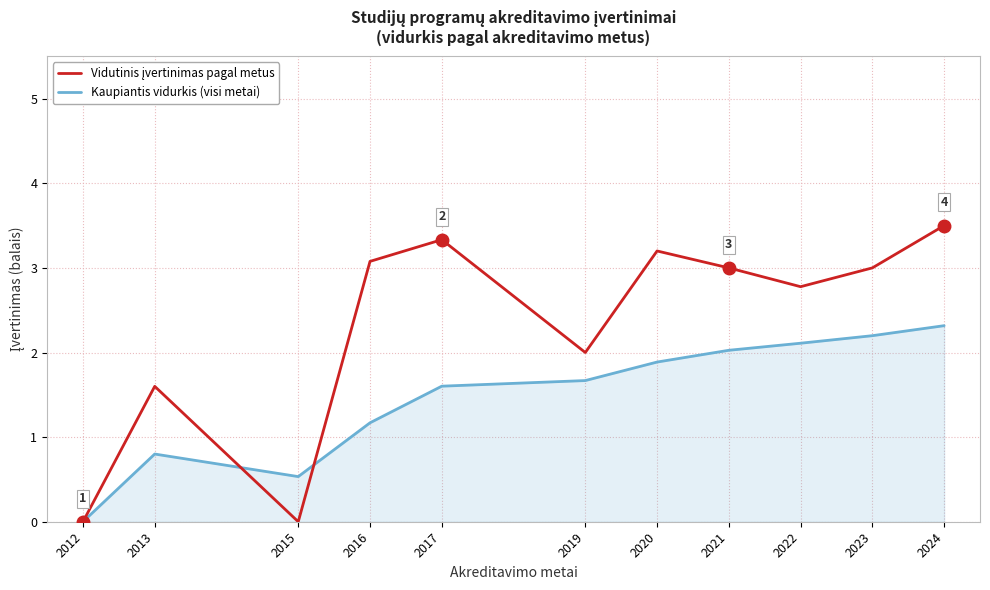

The value of Kaupiantis vidurkis (visi metai) at 2022 is 2.1. True or false?

True